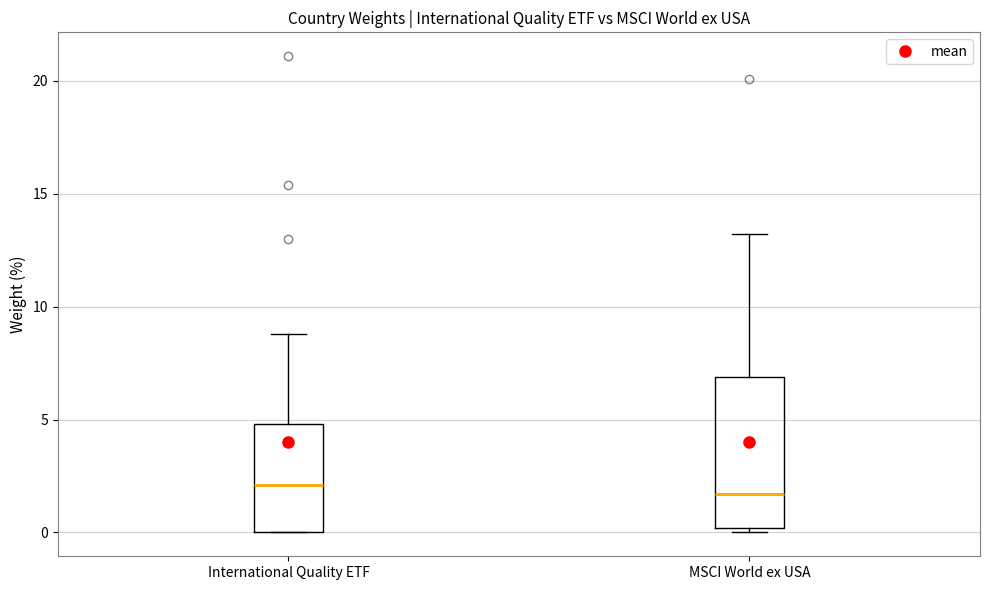

Where is the upper edge of the box for MSCI World ex USA on the y-axis? The values are not printed on the chart, so give them approximately, as read against the axis.

7.0